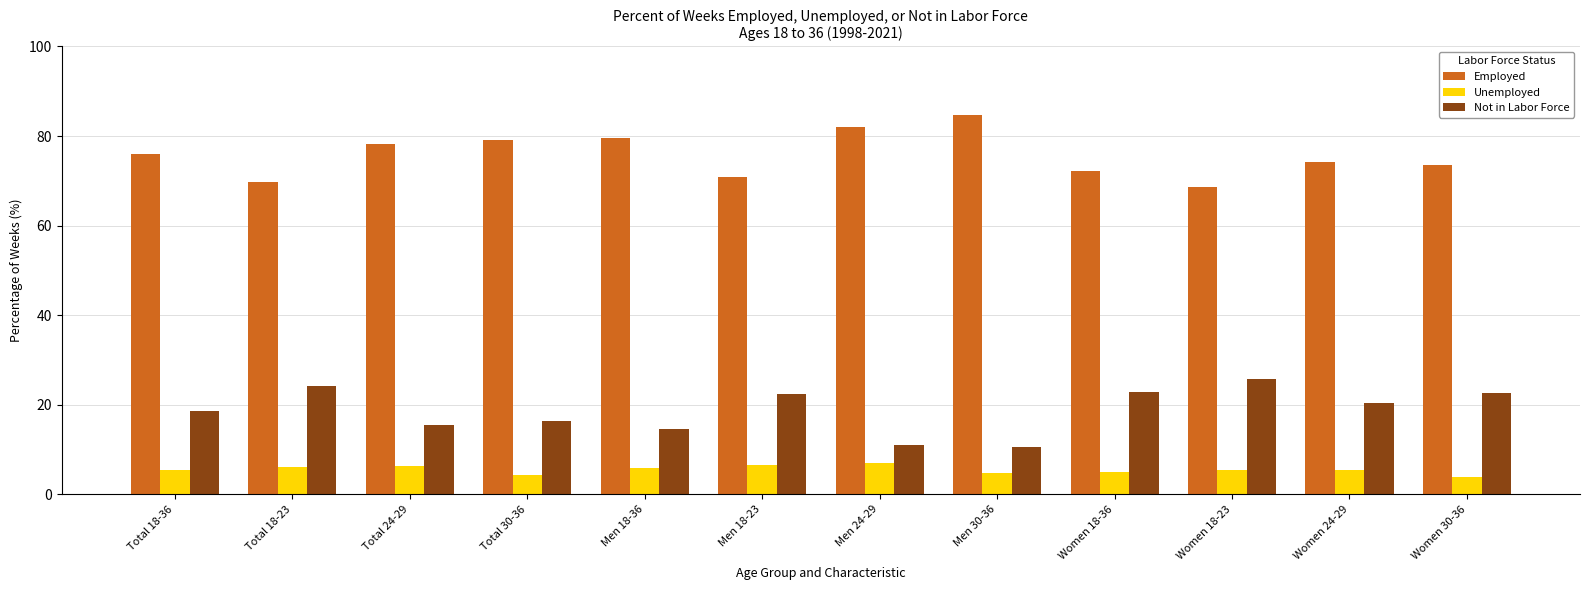

What is the difference between the maximum and minimum values in the Not in Labor Force series?

15.2